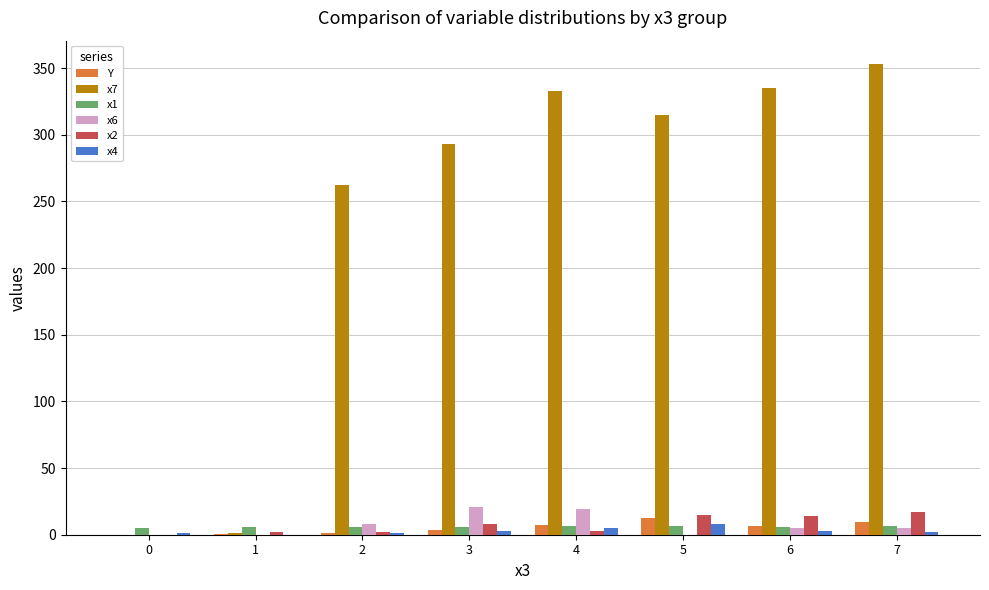

What is the sum of all x1 values?

48.1